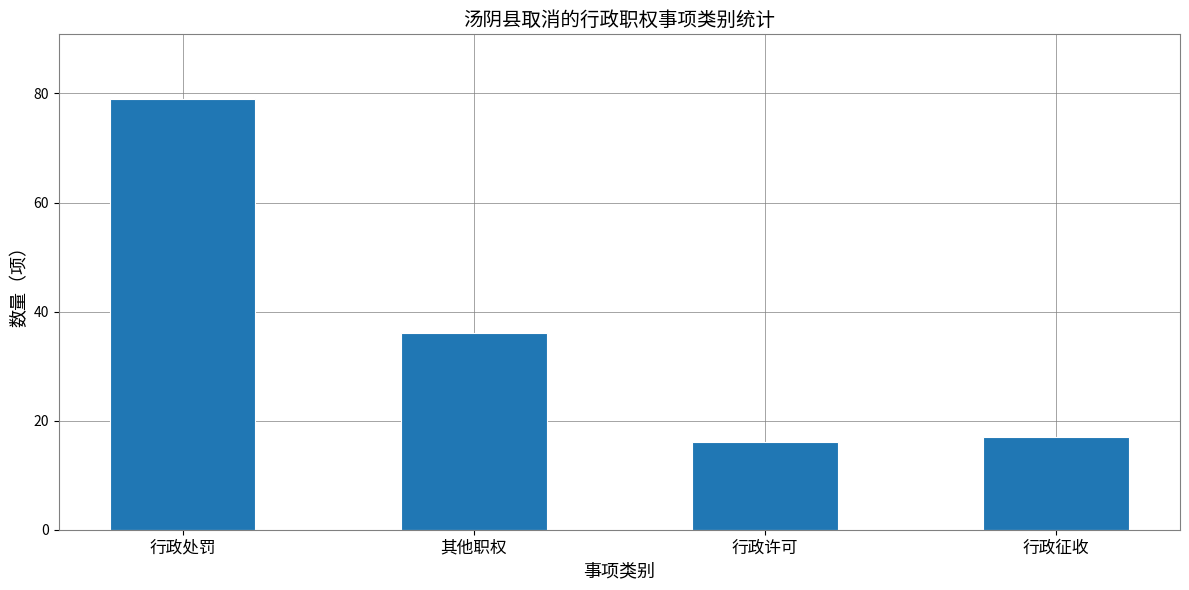

Which label corresponds to the largest value in the chart?

行政处罚